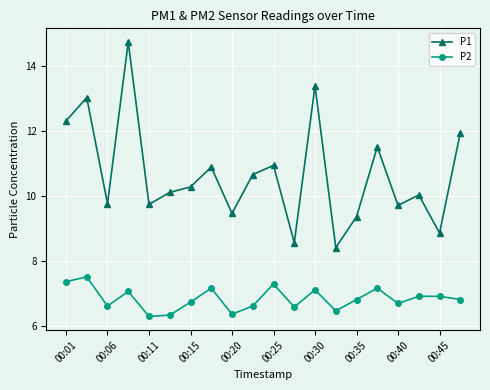

Which series has the largest range (max minus min)?

P1